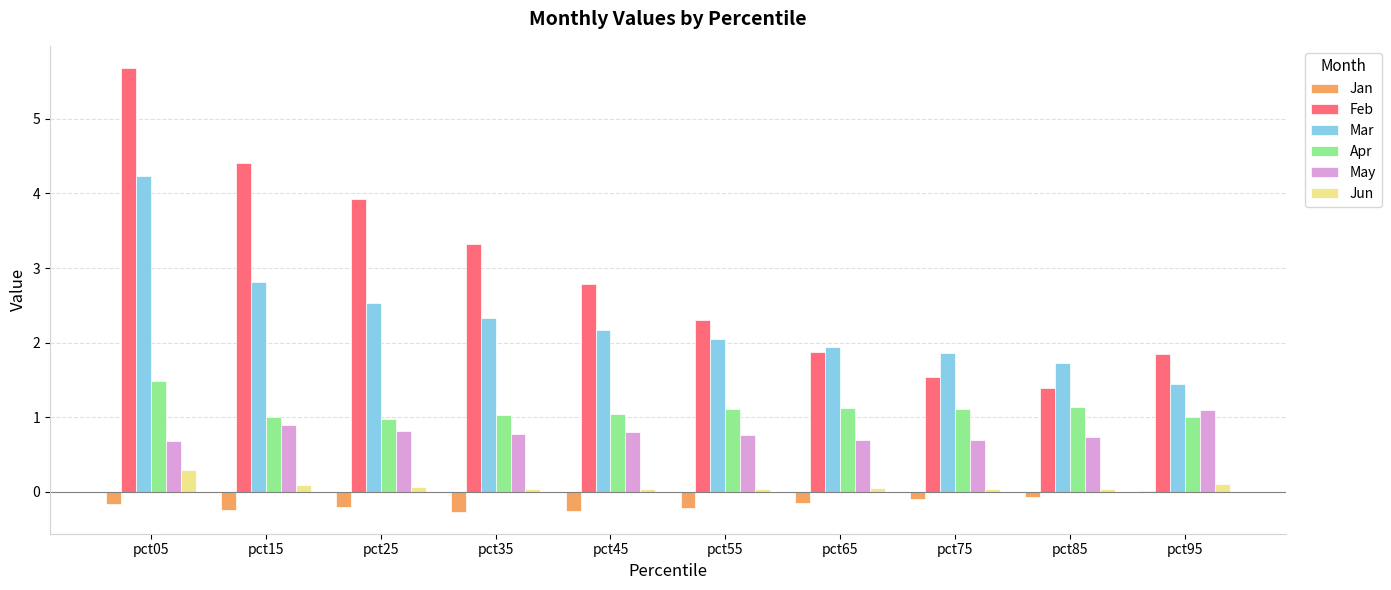

The value of Apr at pct15 is 1.5. True or false?

False